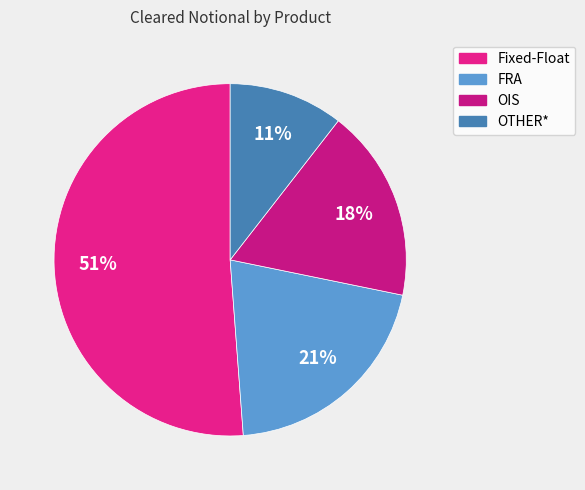

How many segments does this pie chart have?

4